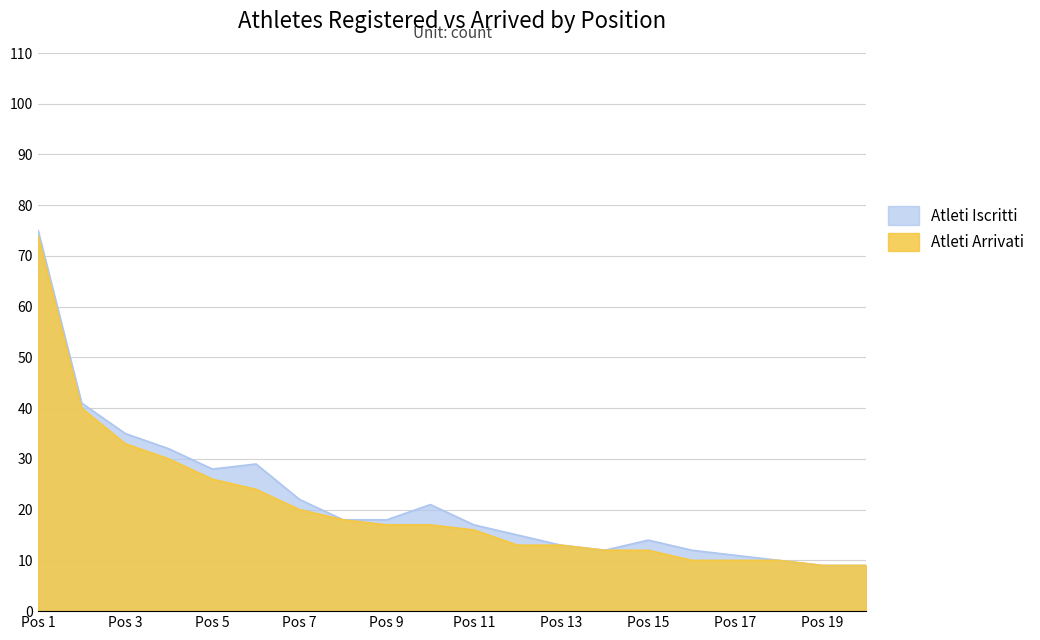

Which category has the highest value in the Atleti Arrivati series?

Pos 1